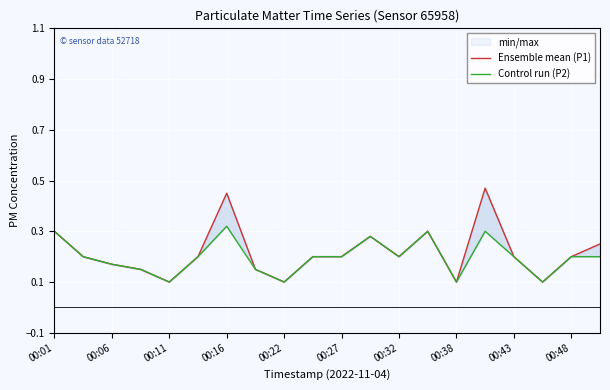

What is the minimum value shown in the chart?

0.1